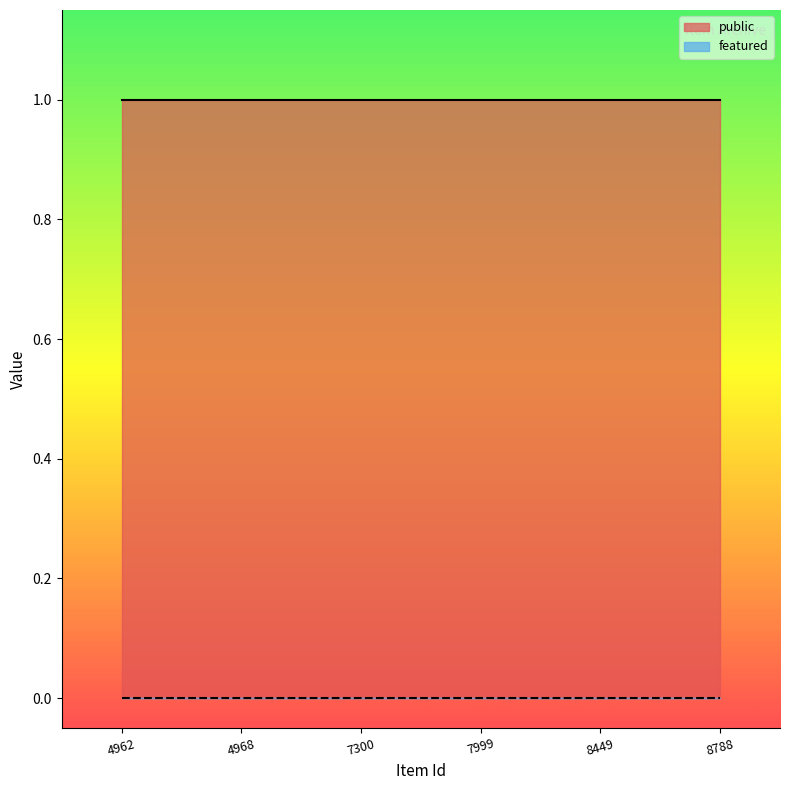

How many lines are shown in the chart?

2